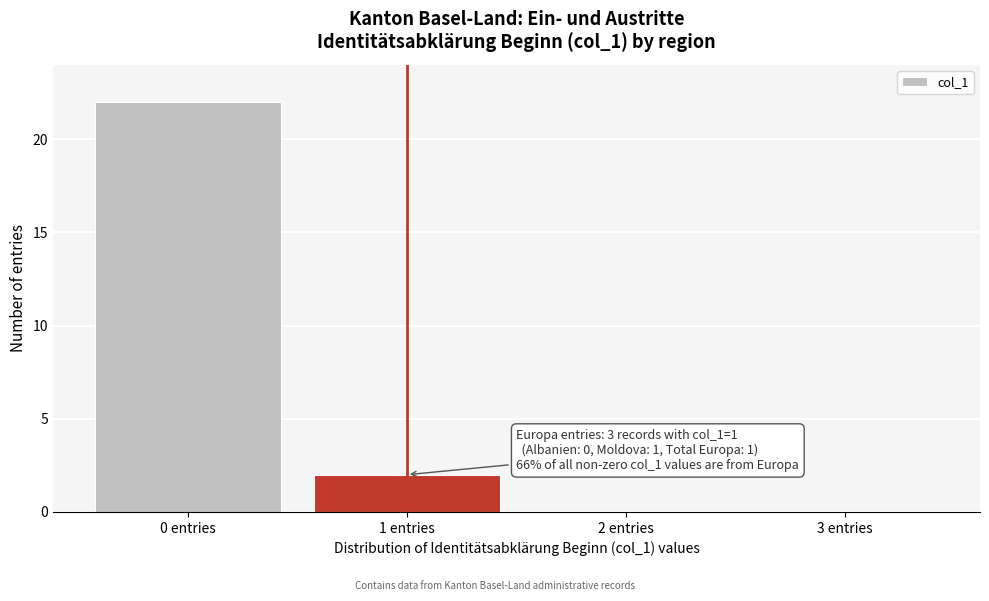

Which range on the x-axis has the tallest bar?

-0.5 to 0.5